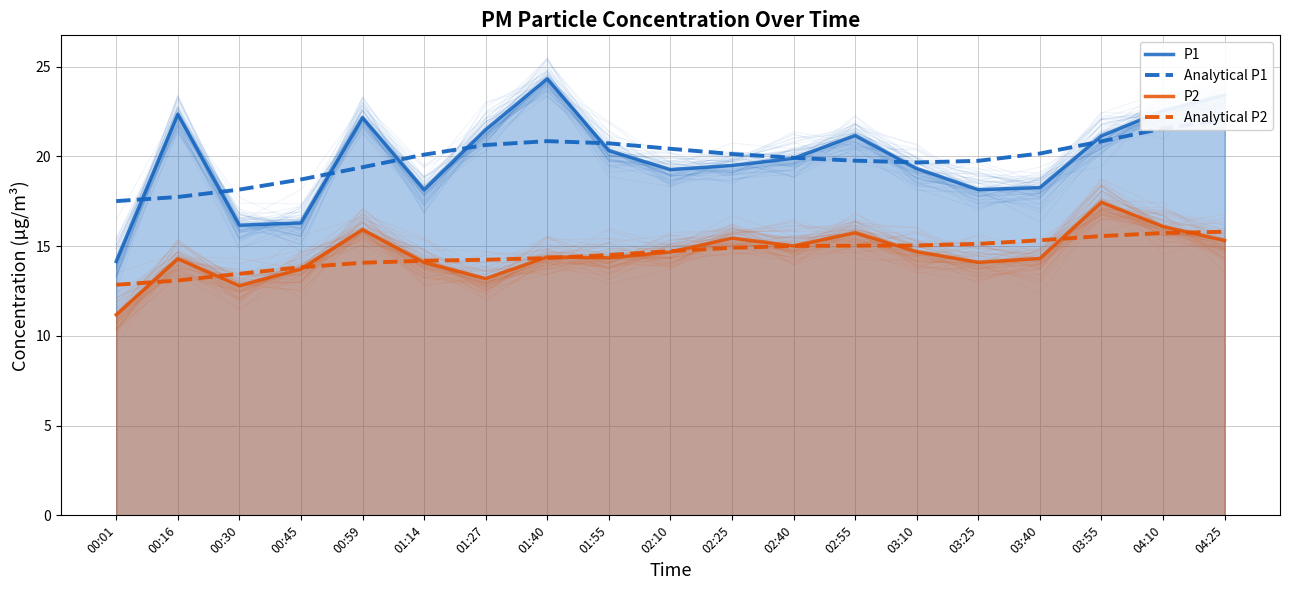

How many lines are shown in the chart?

4